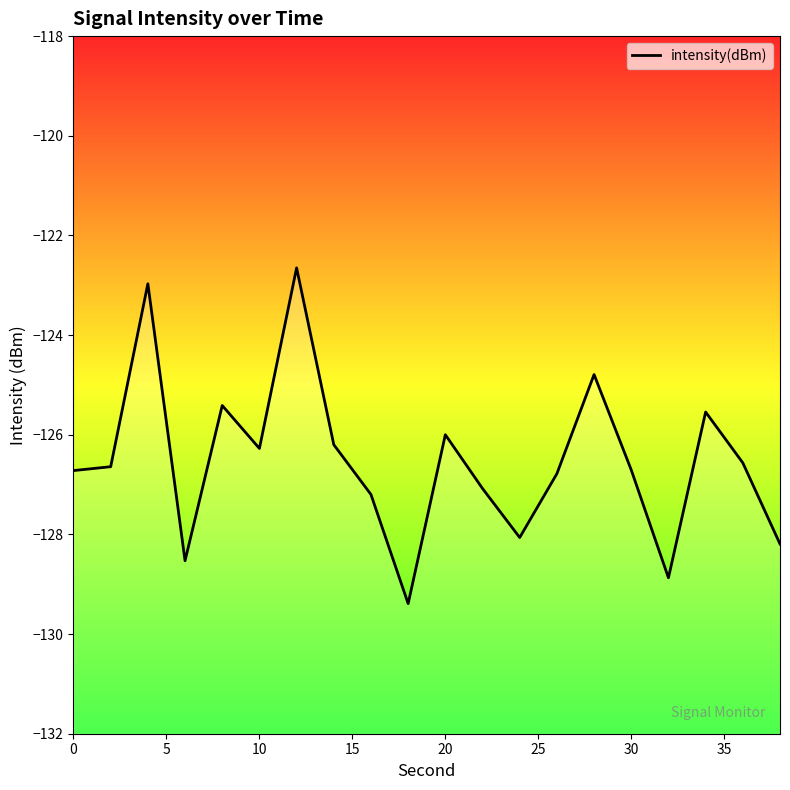

How many data points are less than -126?

14